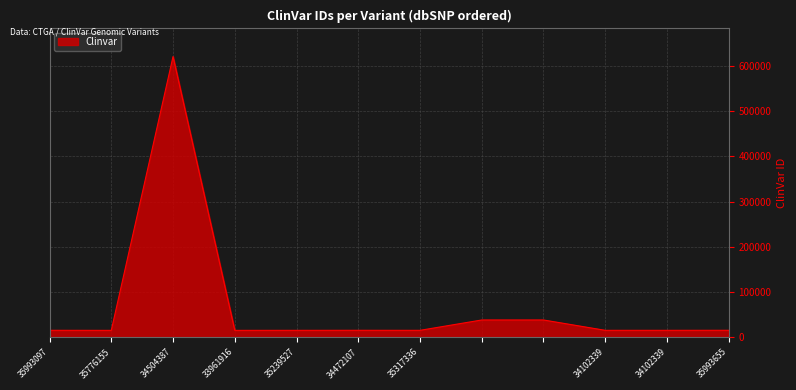

What is the maximum value shown in the chart?

619845